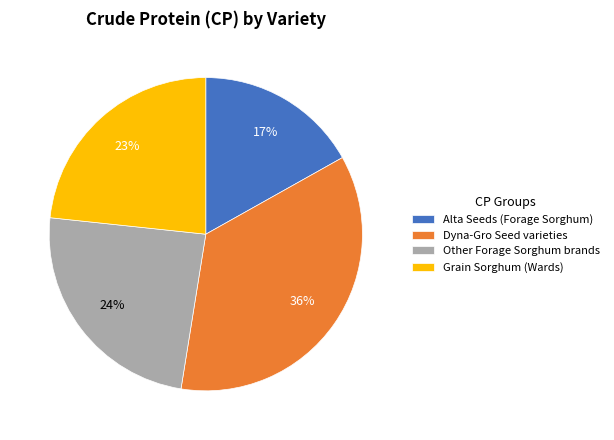

Count the number of slices in the pie.

4